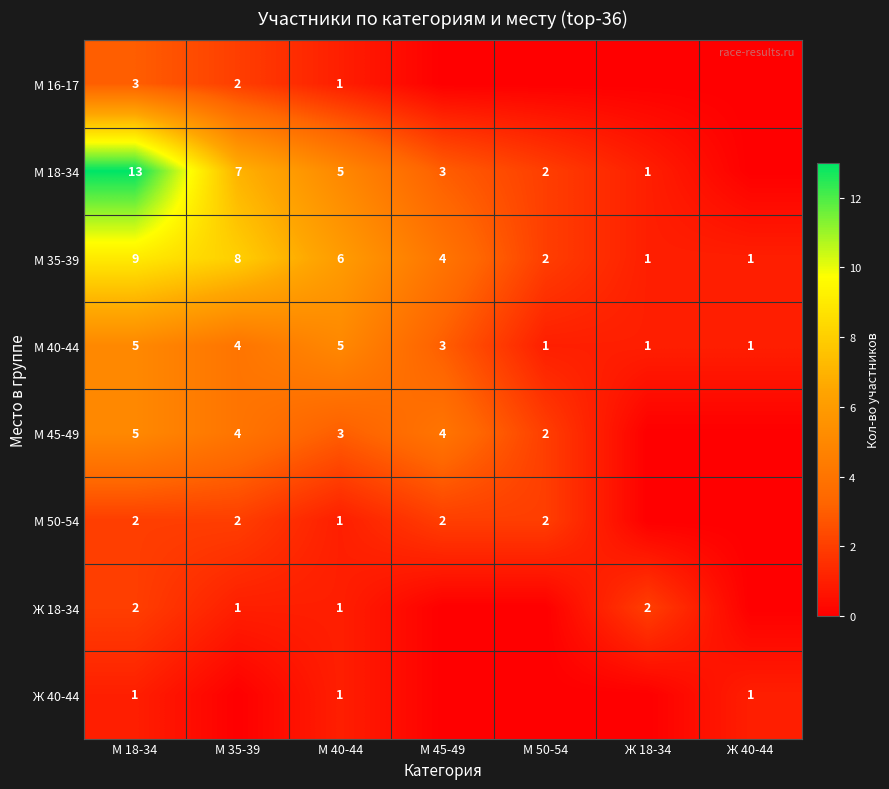

What is the total value across all series at М 40-44?

23